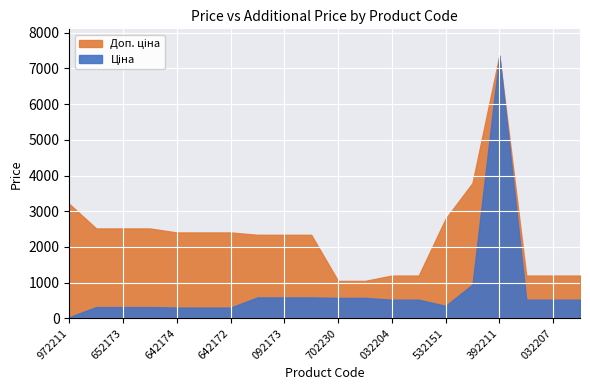

True or false: Ціна and Доп. ціна cross at least once.

False